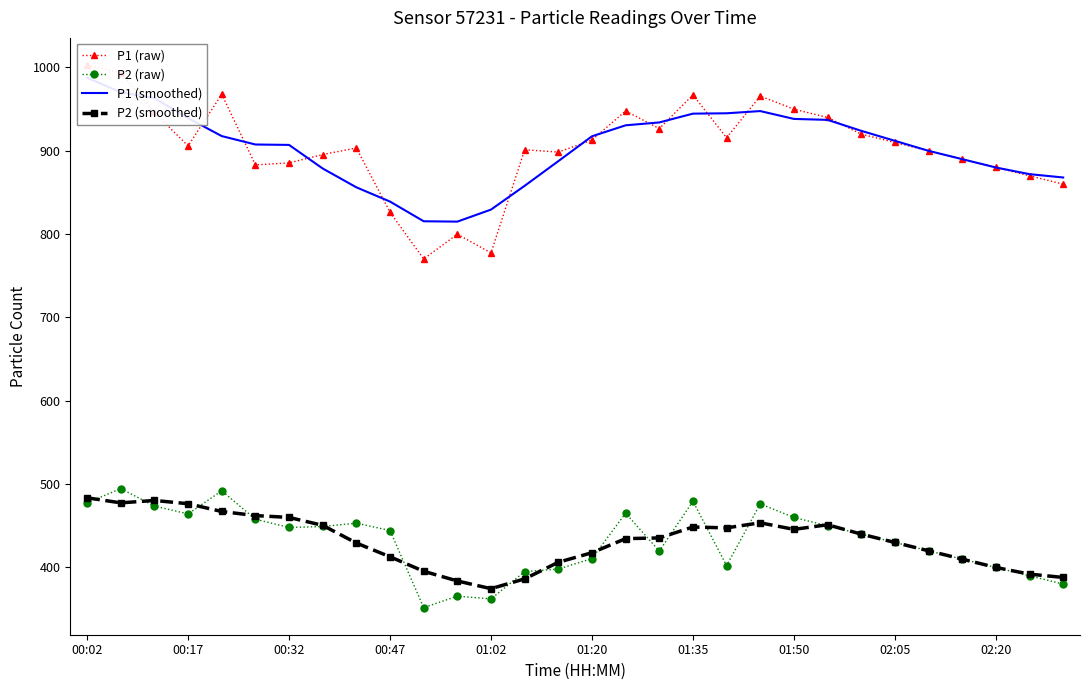

What is the lowest value of the P2 (smoothed) series?

374.5